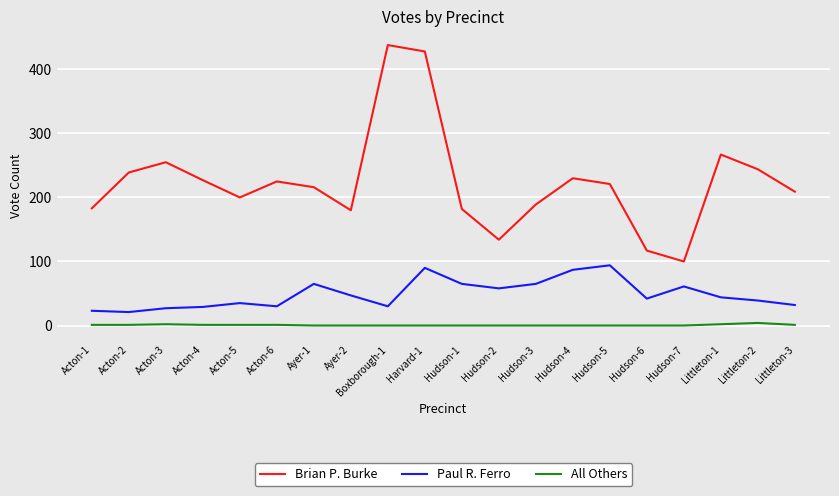

True or false: Brian P. Burke has a value of 283 at Hudson-1.

False